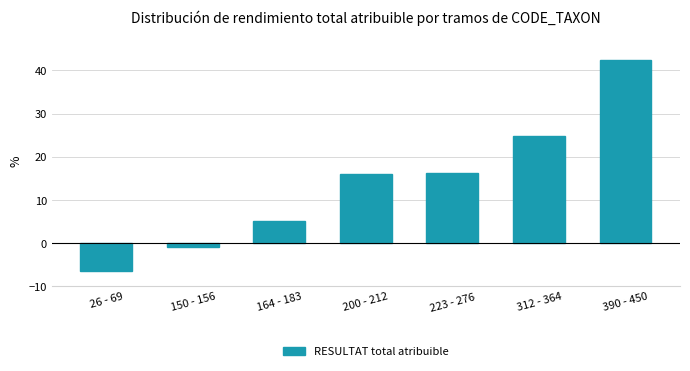

What is the difference between the maximum and second lowest values?

43.3